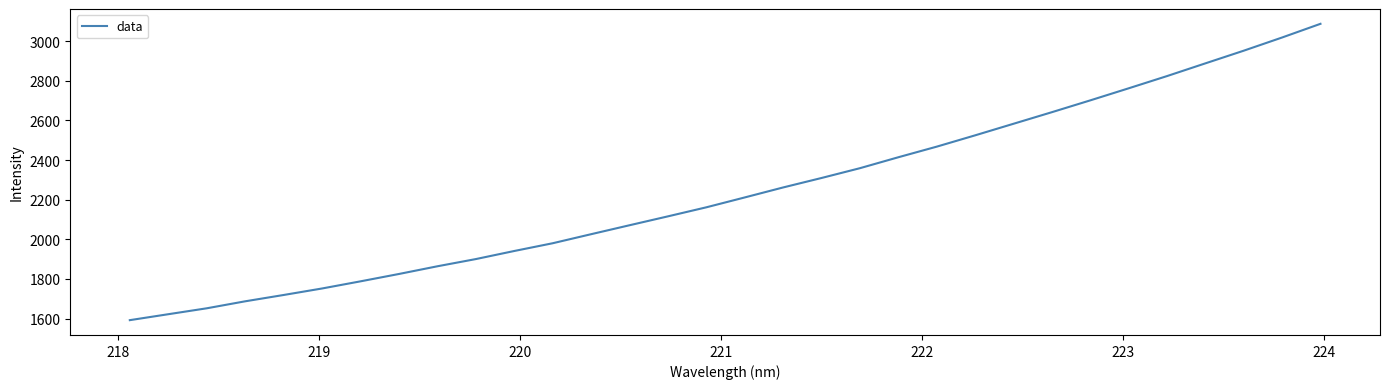

Does the chart display data point markers on the line(s)?

No